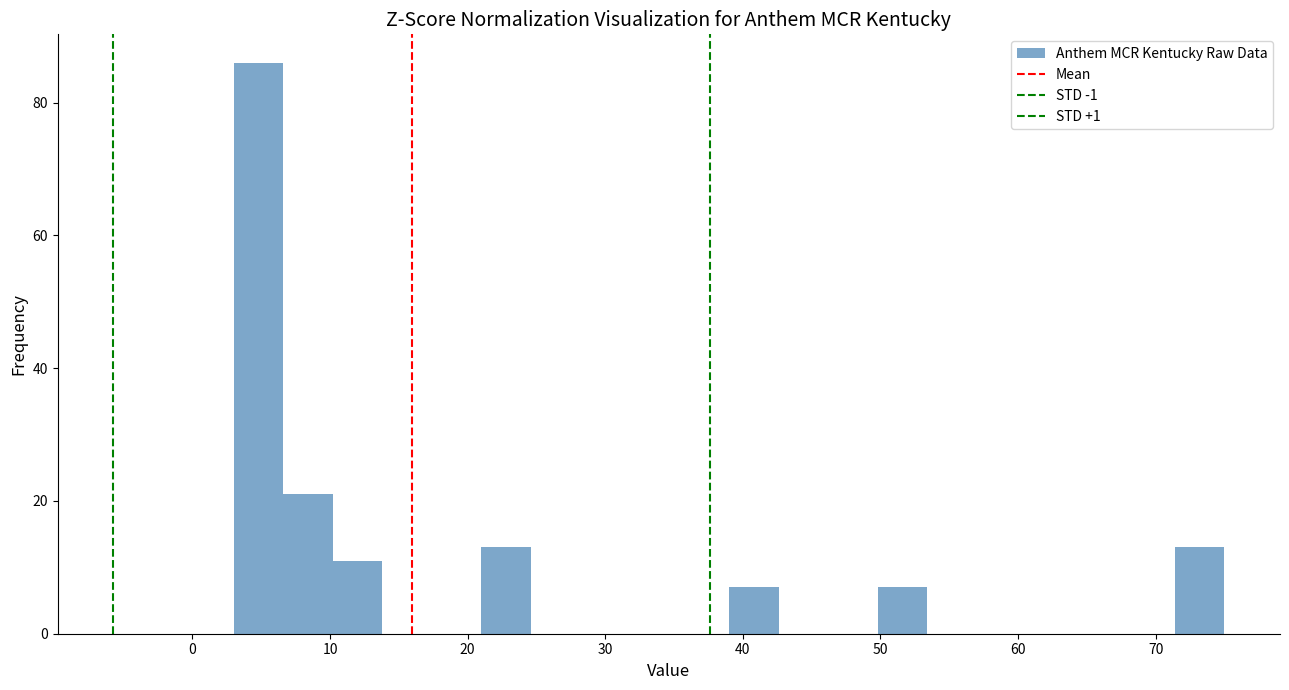

Read against the x-axis, roughly where is the centre of the tallest bar?

5